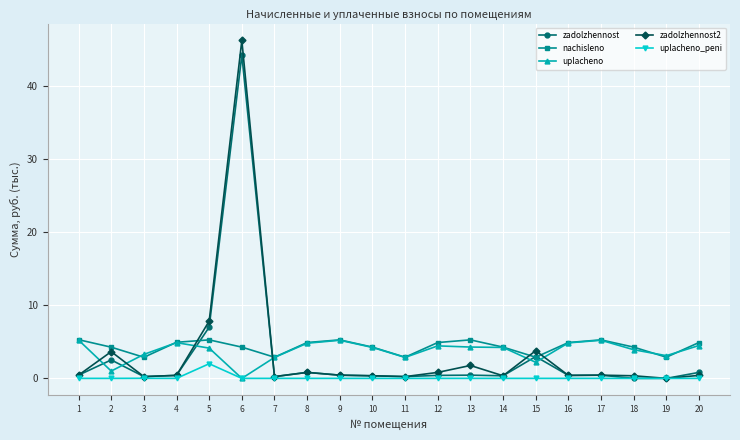

What is the total value across all series at 11?

6.2